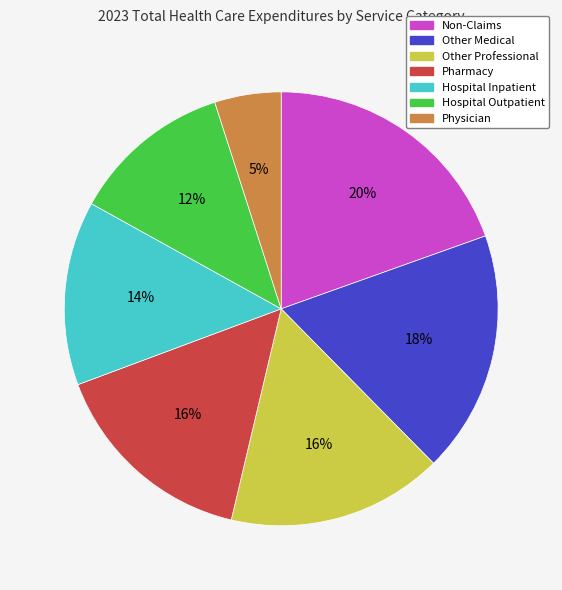

Which has a higher value, Other Professional or Other Medical?

Other Medical